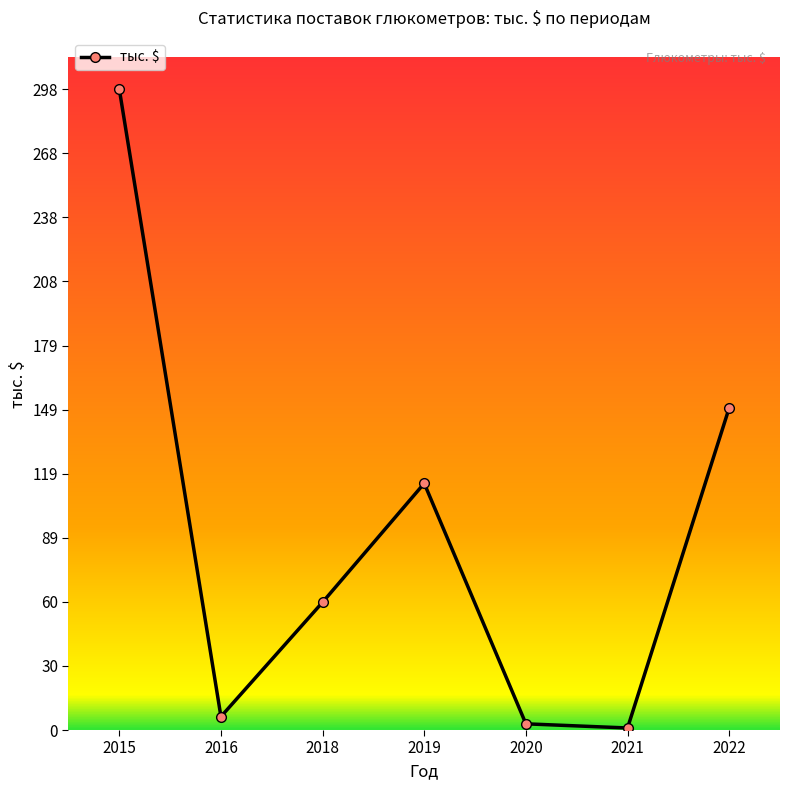

At which category does the data reach its first local peak?

2019